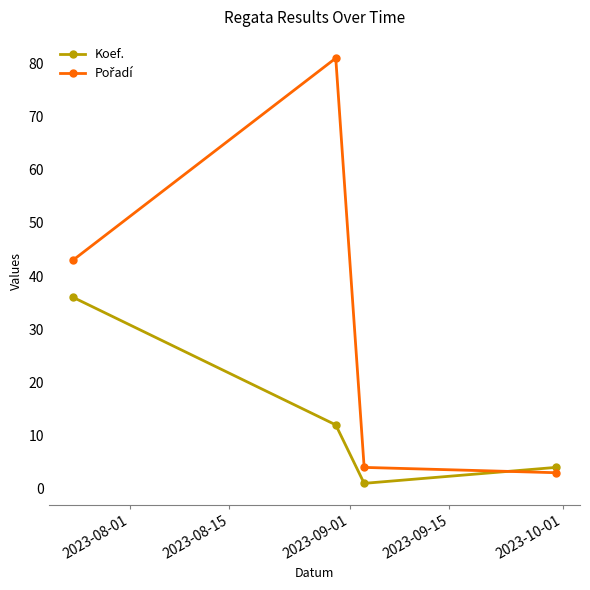

How many lines are shown in the chart?

2